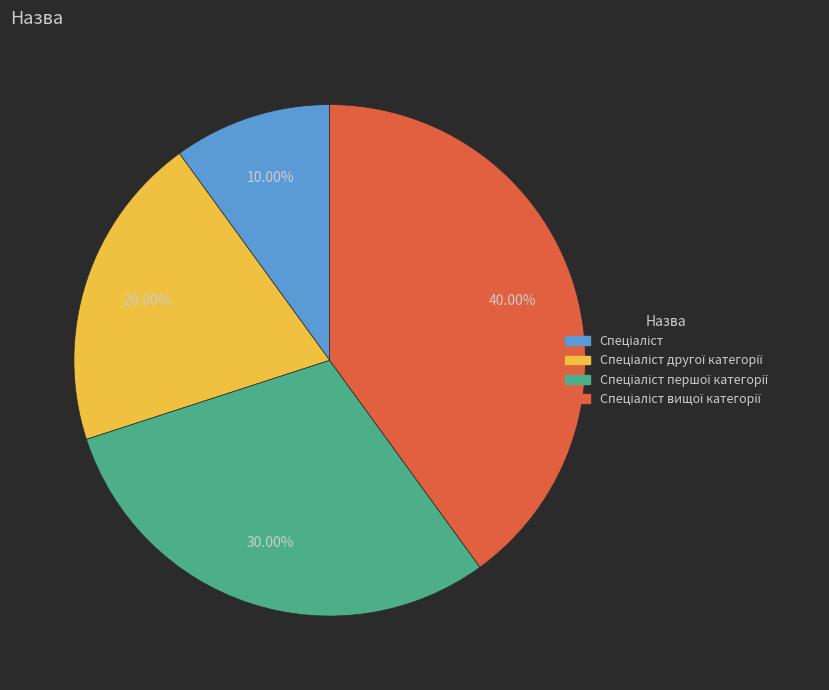

Does any single category account for the majority?

No